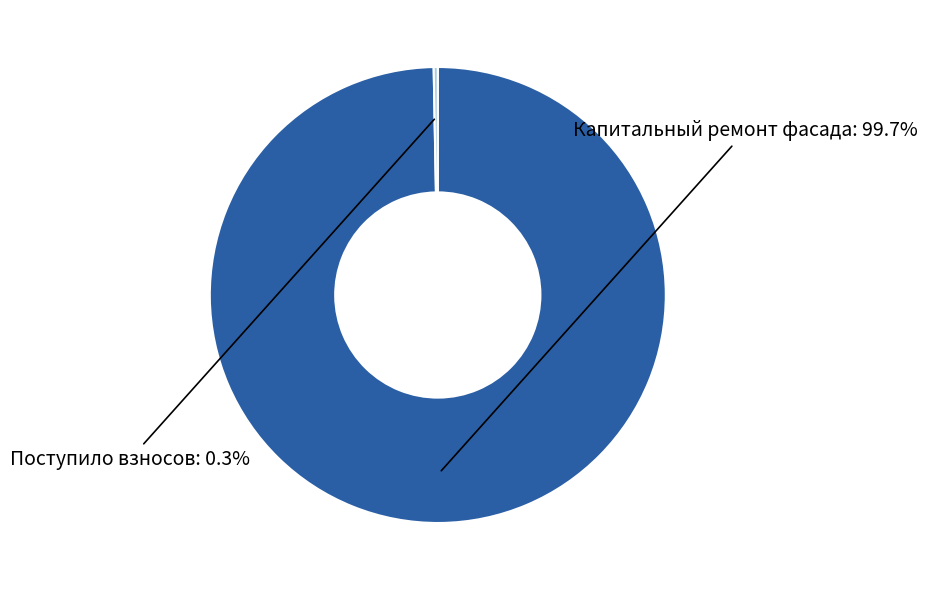

Is the sum of Поступило взносов and Капитальный ремонт фасада greater than half?

Yes